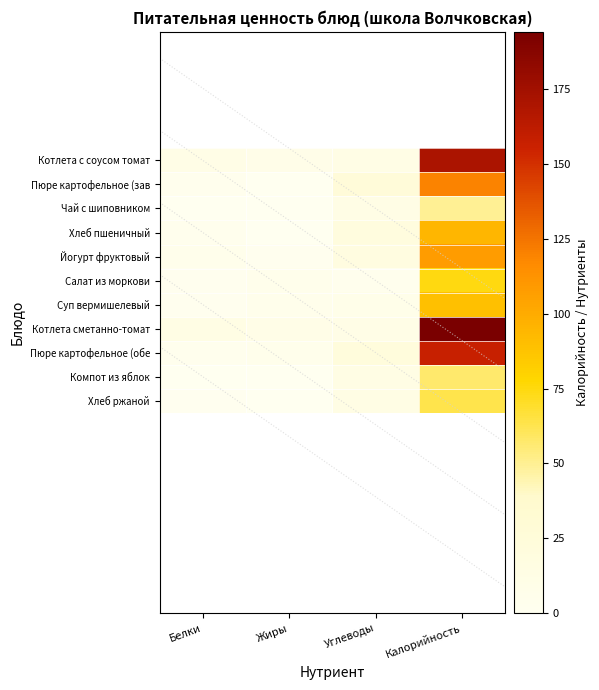

Reading left to right, list all the values displayed in this chart.

Котлета с соусом томат: Белки=10.8	Жиры=9.0	Углеводы=11.4	Калорийность=170.1
Пюре картофельное (зав: Белки=3.1	Жиры=0.6	Углеводы=25.3	Калорийность=119.3
Чай с шиповником: Белки=0.3	Жиры=0.1	Углеводы=11.5	Калорийность=49.9
Хлеб пшеничный: Белки=3.2	Жиры=0.4	Углеводы=19.3	Калорийность=94.0
Йогурт фруктовый: Белки=4.8	Жиры=1.8	Углеводы=17.2	Калорийность=108.0
Салат из моркови: Белки=2.0	Жиры=5.8	Углеводы=3.3	Калорийность=74.6
Суп вермишелевый: Белки=1.7	Жиры=5.7	Углеводы=7.6	Калорийность=89.2
Котлета сметанно-томат: Белки=13.0	Жиры=10.0	Углеводы=11.0	Калорийность=194.0
Пюре картофельное (обе: Белки=3.0	Жиры=6.0	Углеводы=22.0	Калорийность=157.0
Компот из яблок: Белки=0.0	Жиры=0.0	Углеводы=13.0	Калорийность=57.0
Хлеб ржаной: Белки=1.0	Жиры=0.0	Углеводы=13.0	Калорийность=63.0